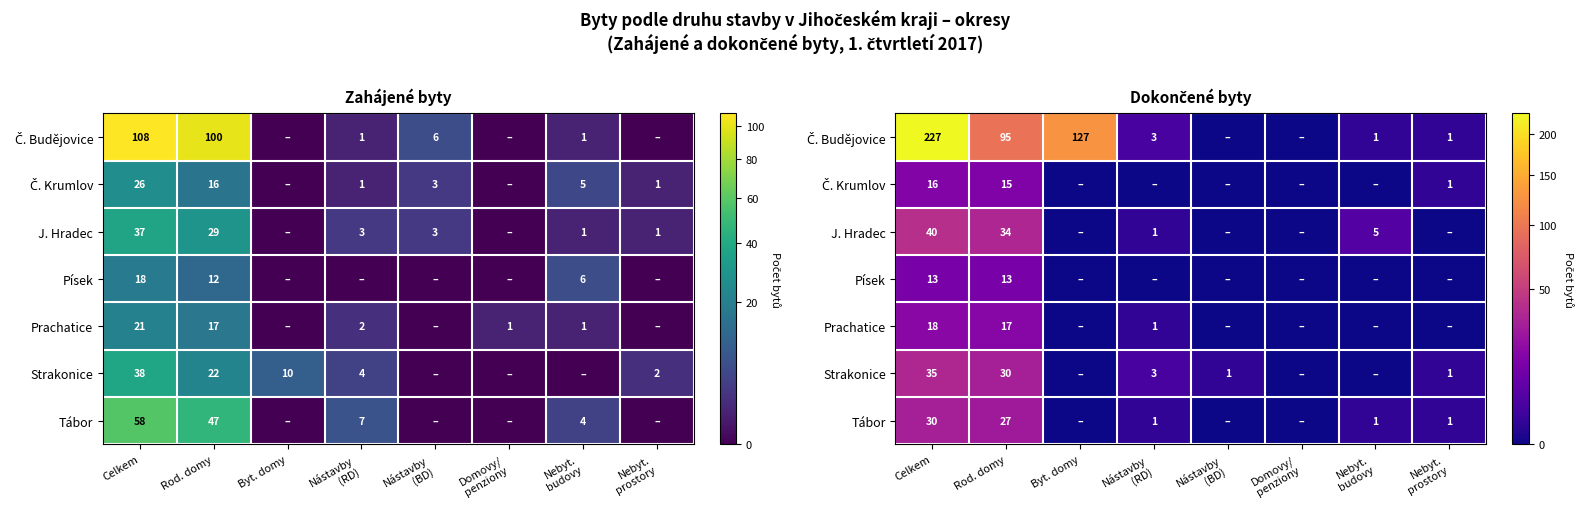

Between Nástavby
(BD) and Nebyt.
budovy, which is larger?

Nebyt.
budovy